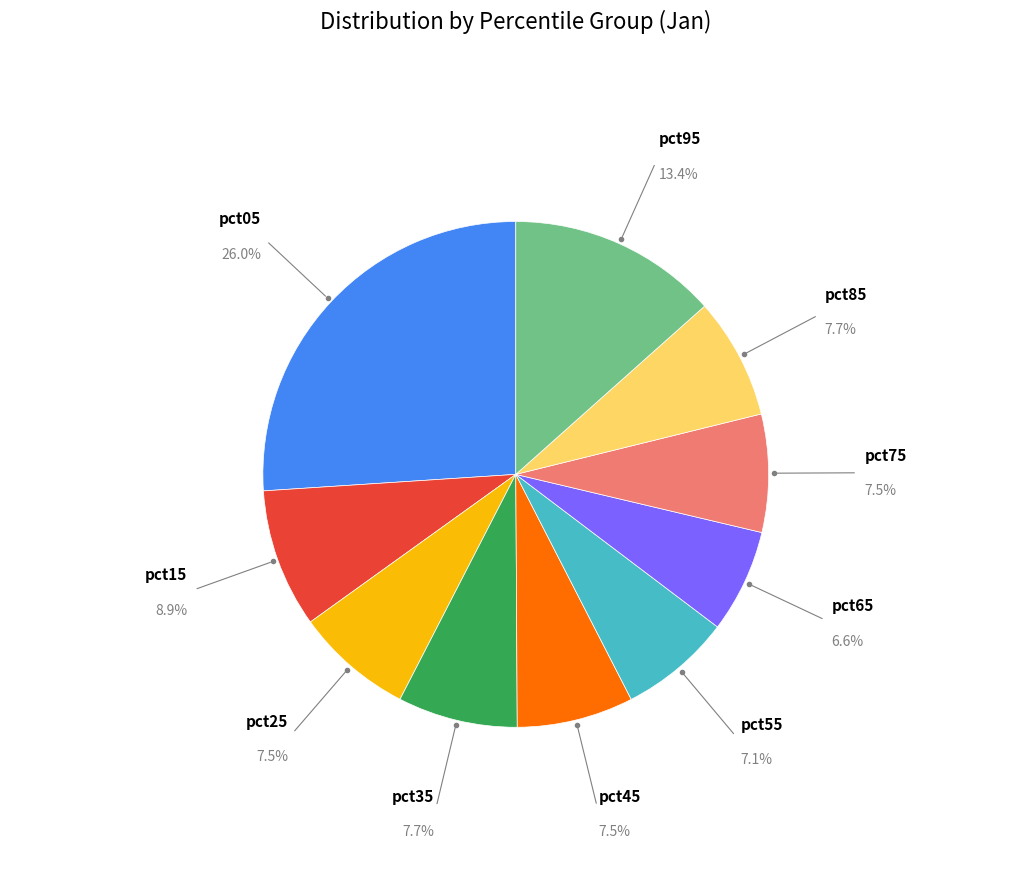

Does any single category account for the majority?

No